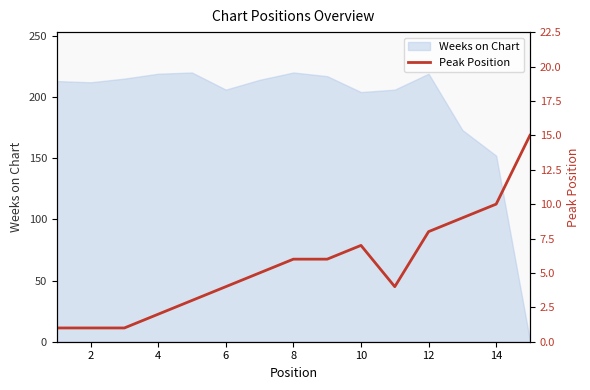

What is the minimum value shown in the chart?

1